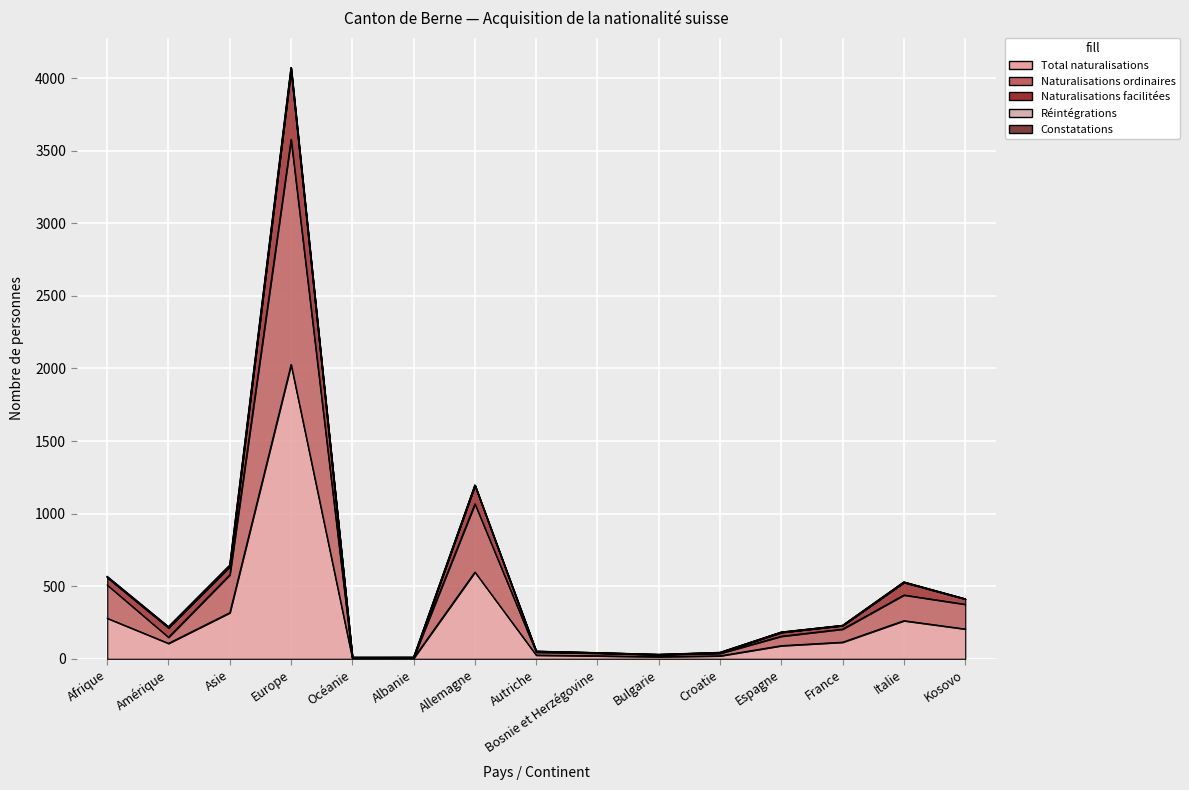

Reading left to right, what are all the values shown in this chart?

Total naturalisations: 280	107	318	2028	5	5	598	26	21	15	21	91	115	263	206
Naturalisations ordinaires: 509	149	579	3579	8	10	1068	46	39	29	38	156	205	440	376
Naturalisations facilitées: 563	217	639	4070	10	10	1196	52	42	30	44	184	230	529	413